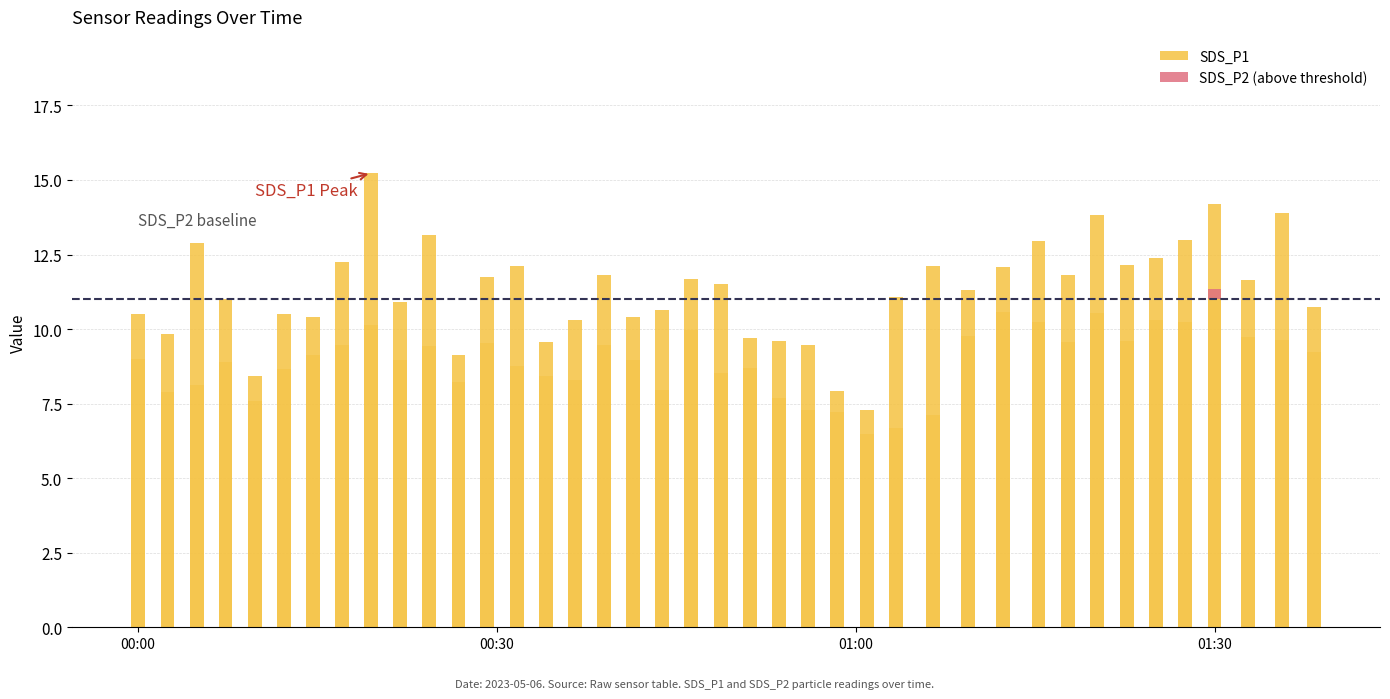

What are all the series names shown in the legend?

SDS_P1, SDS_P2 (above threshold)